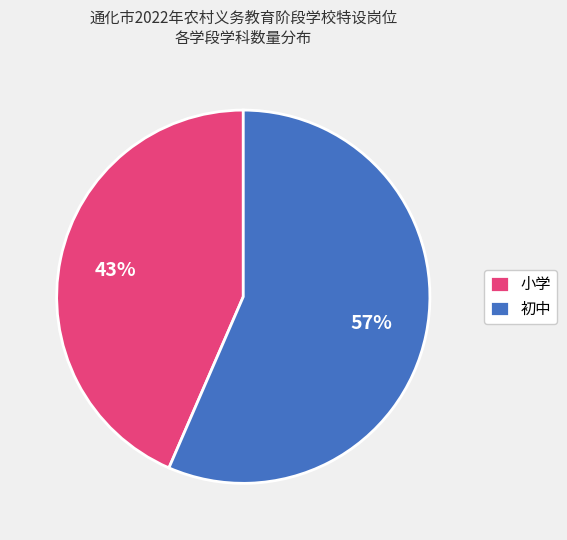

Which slice is the smallest?

小学